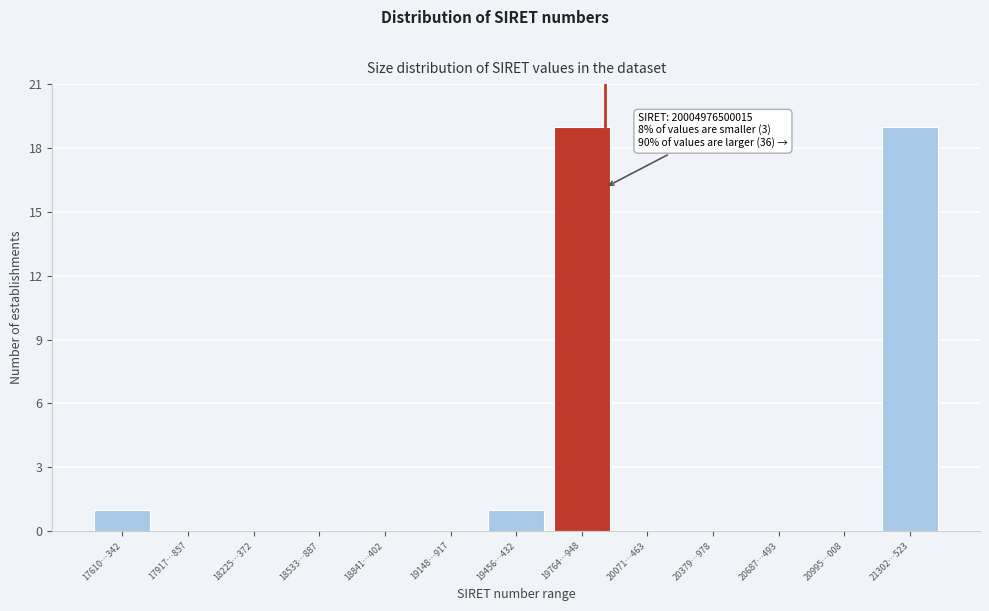

Reading right to left, extract all data points from this chart.

21302…523=19	20995…008=0	20687…493=0	20379…978=0	20071…463=0	19764…948=19	19456…432=1	19148…917=0	18841…402=0	18533…887=0	18225…372=0	17917…857=0	17610…342=1